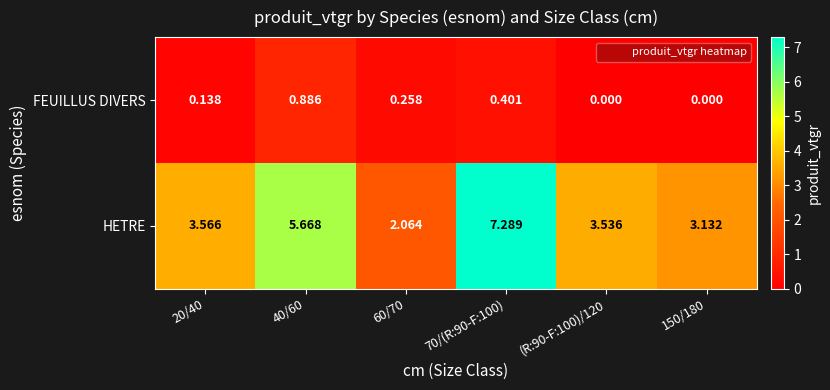

How many data points does each series have?

6